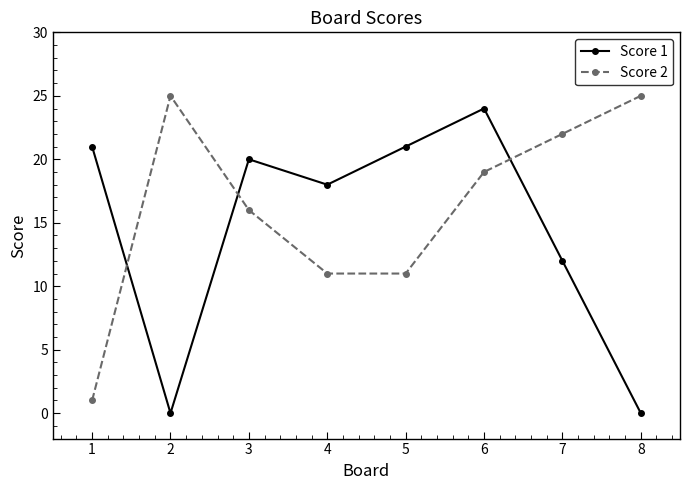

How many lines are shown in the chart?

2